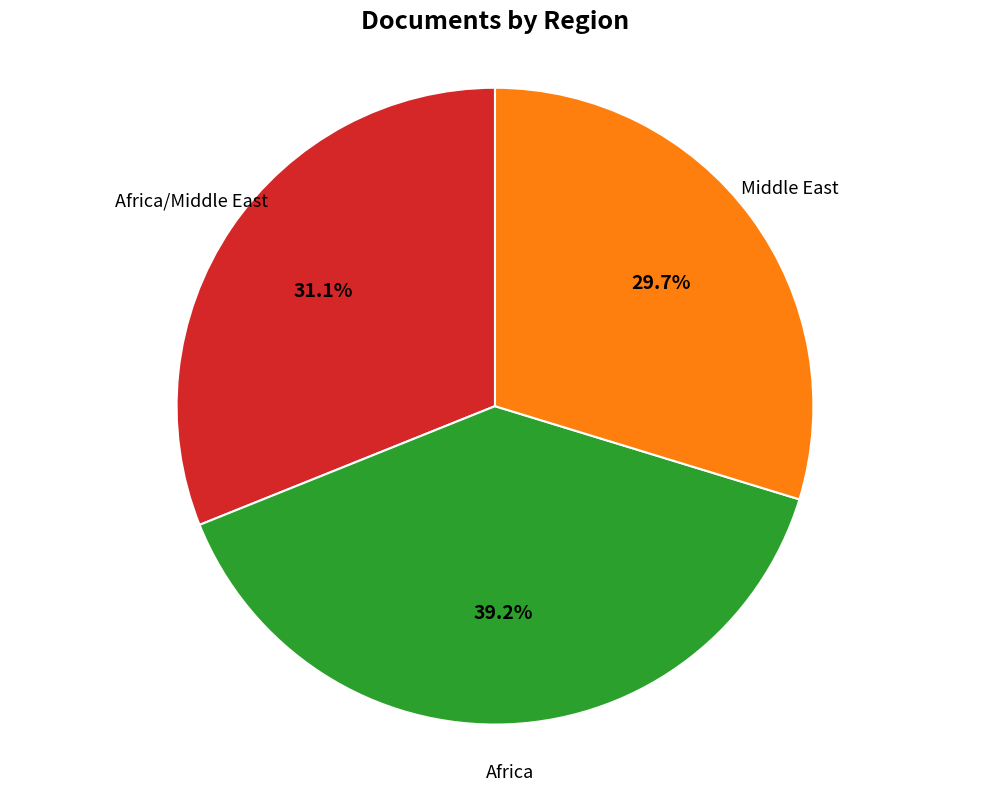

Is there a majority slice in this chart?

No